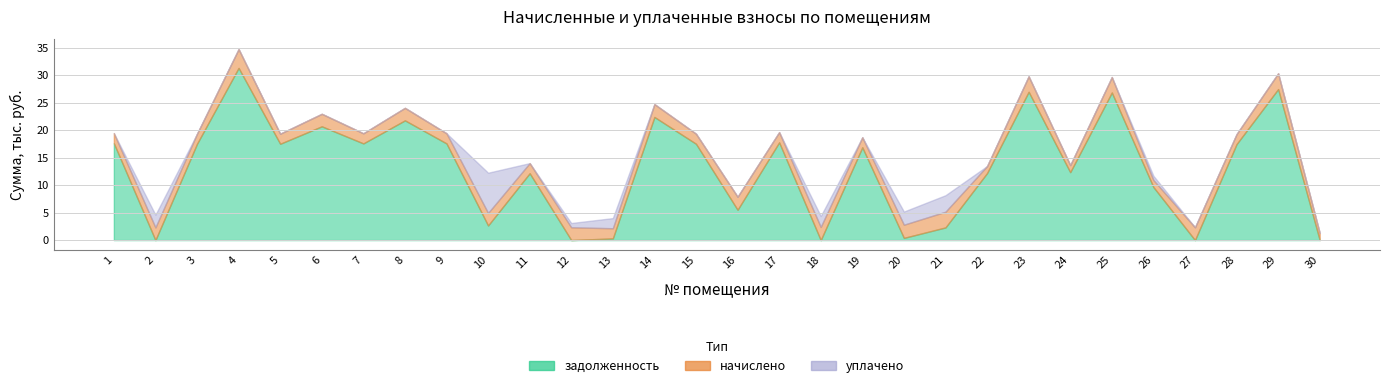

At which category does задолженность reach its first local valley?

2